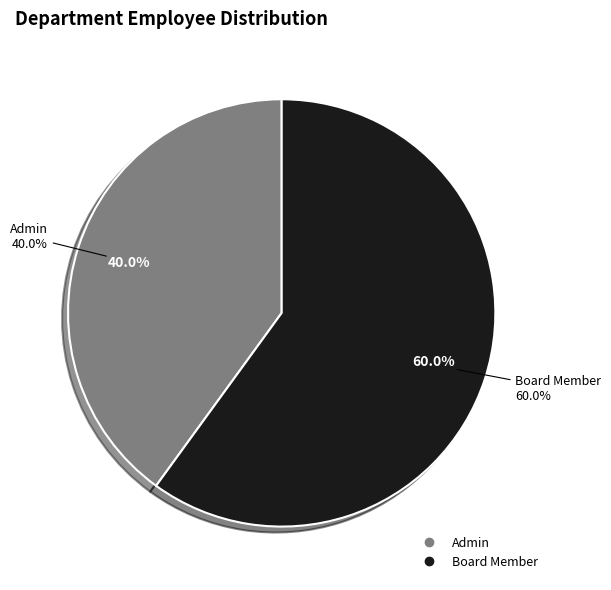

To the nearest percent, what percentage of the pie is Admin?

40%